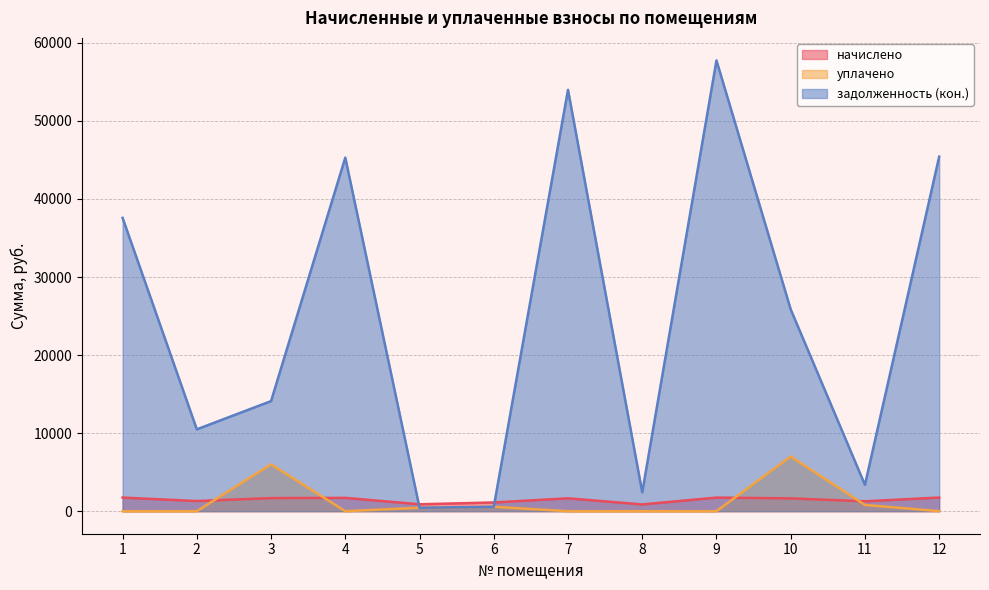

What is the approximate value of задолженность (кон.) at 2?

10485.5